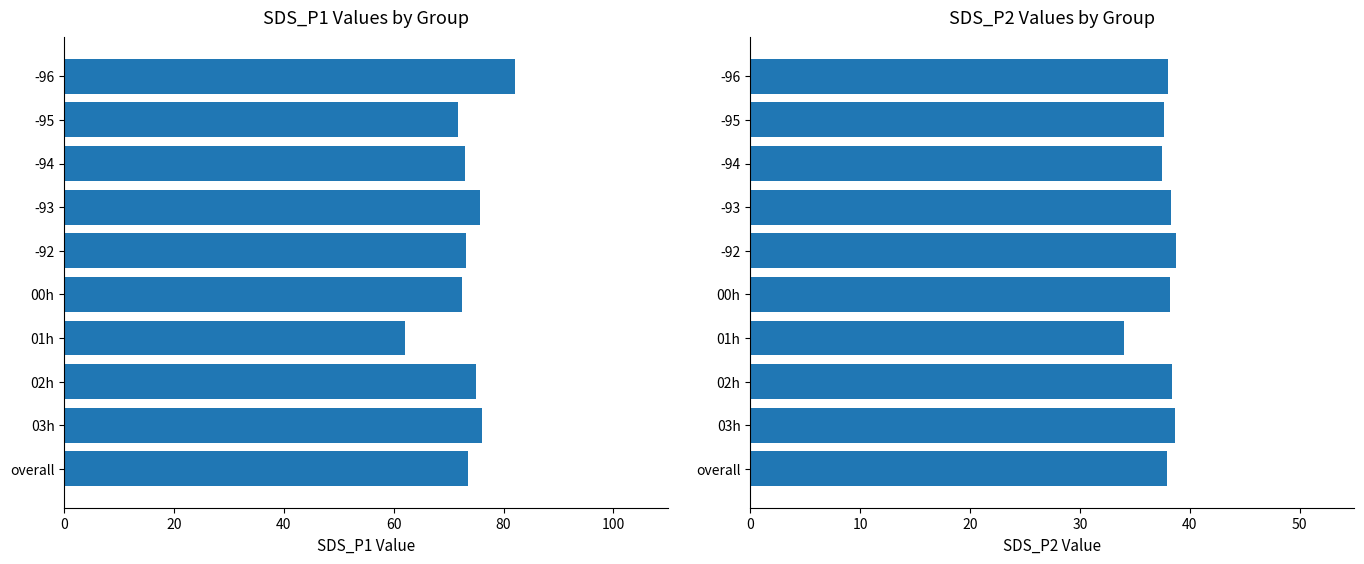

Are the bars grouped side by side (vs. stacked)?

Yes